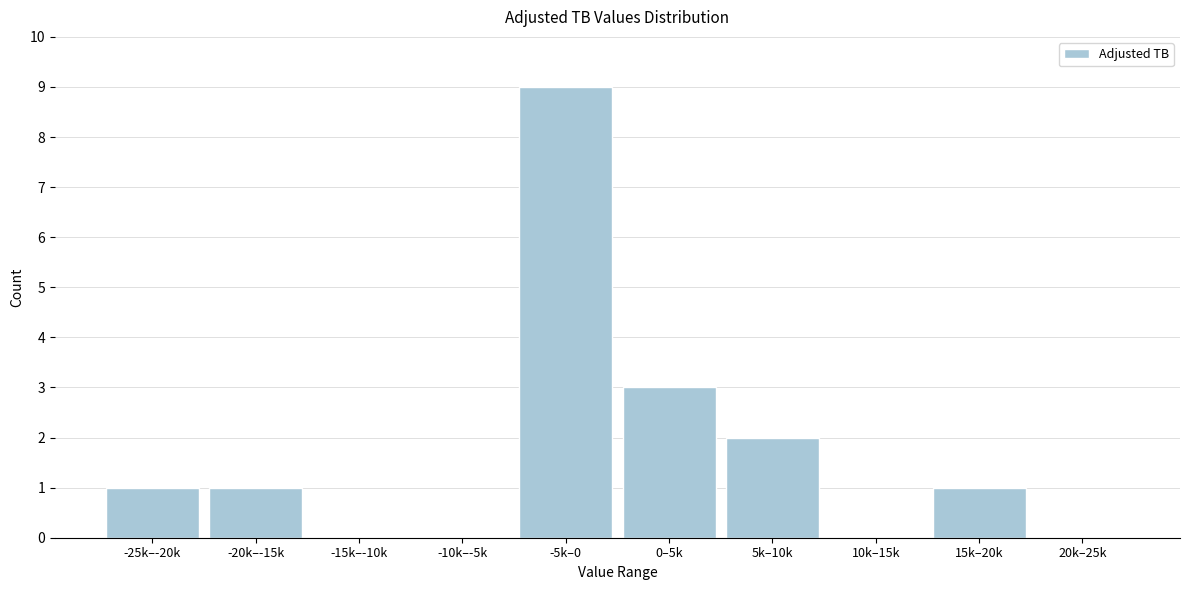

Reading left to right, extract all data points from this chart.

-25k–-20k=1	-20k–-15k=1	-15k–-10k=0	-10k–-5k=0	-5k–0=9	0–5k=3	5k–10k=2	10k–15k=0	15k–20k=1	20k–25k=0